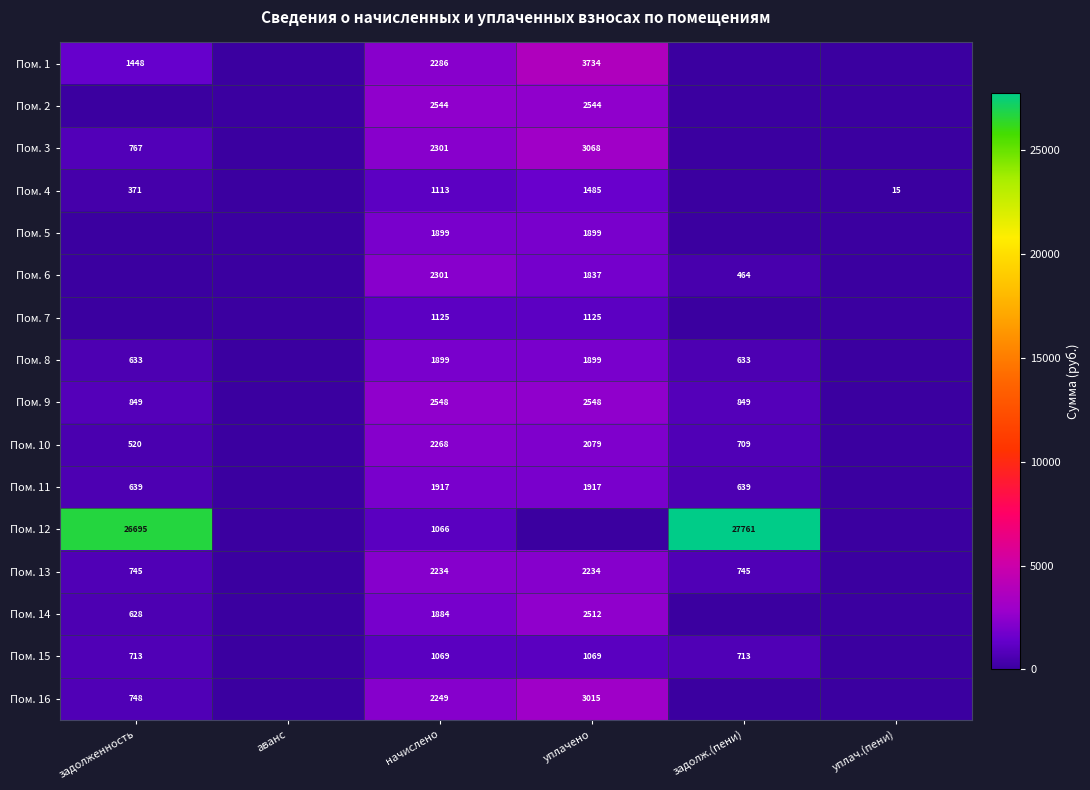

The Пом. 6 series shows 755.3 at задолж.(пени). True or false?

False